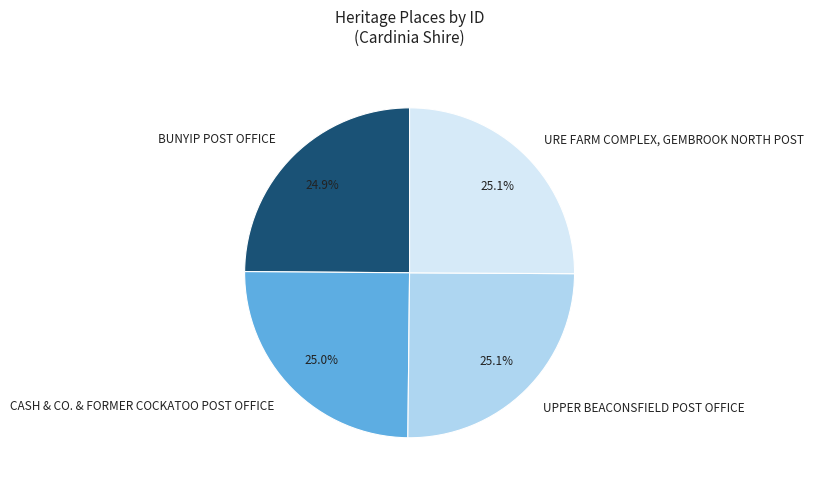

How many slices are in this pie chart?

4